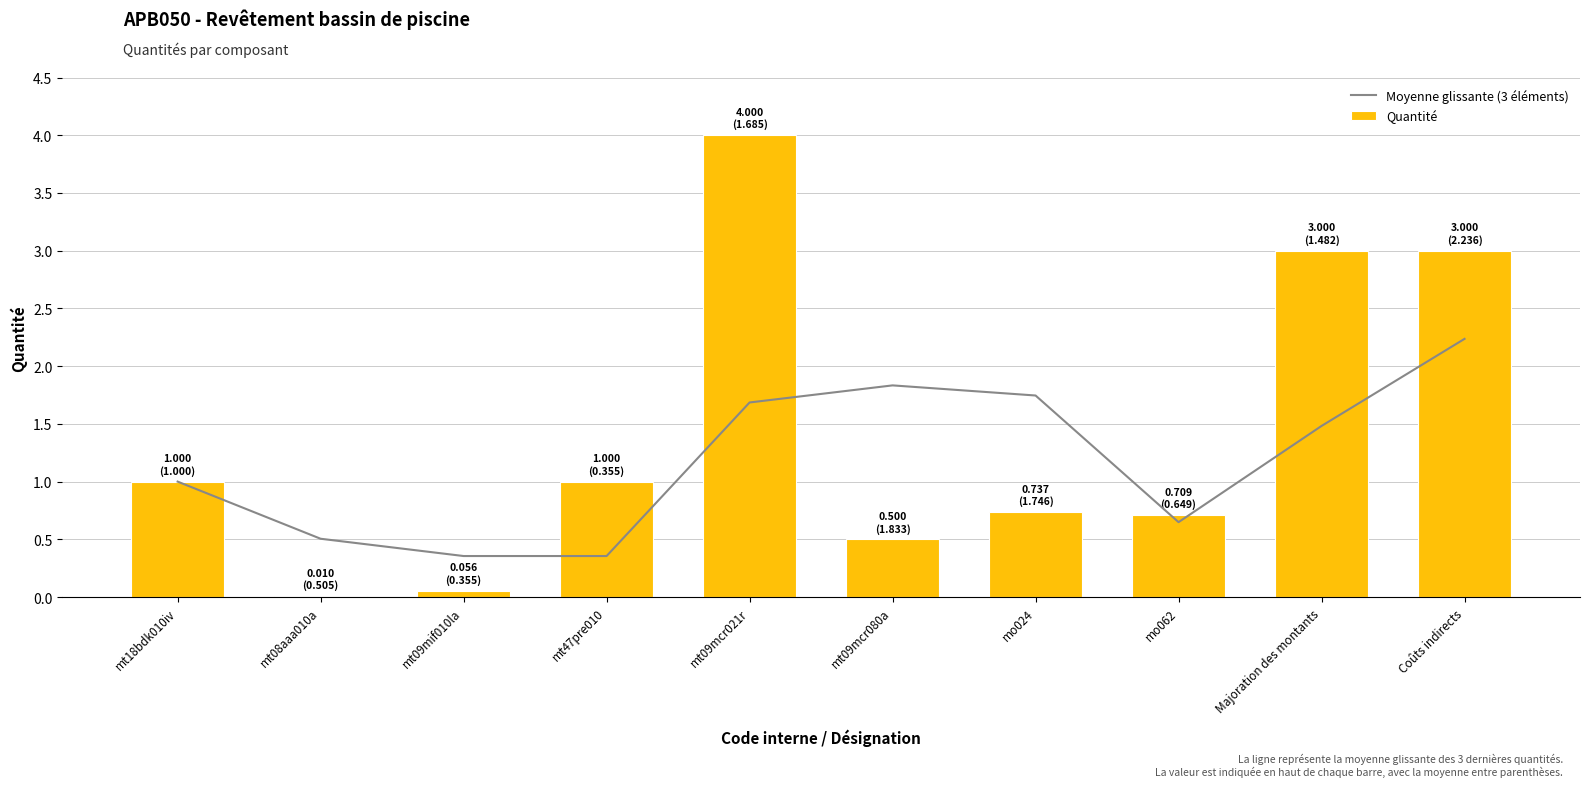

Rank the series at mt47pre010 from highest to lowest value.

Quantité, Moyenne glissante (3 éléments)